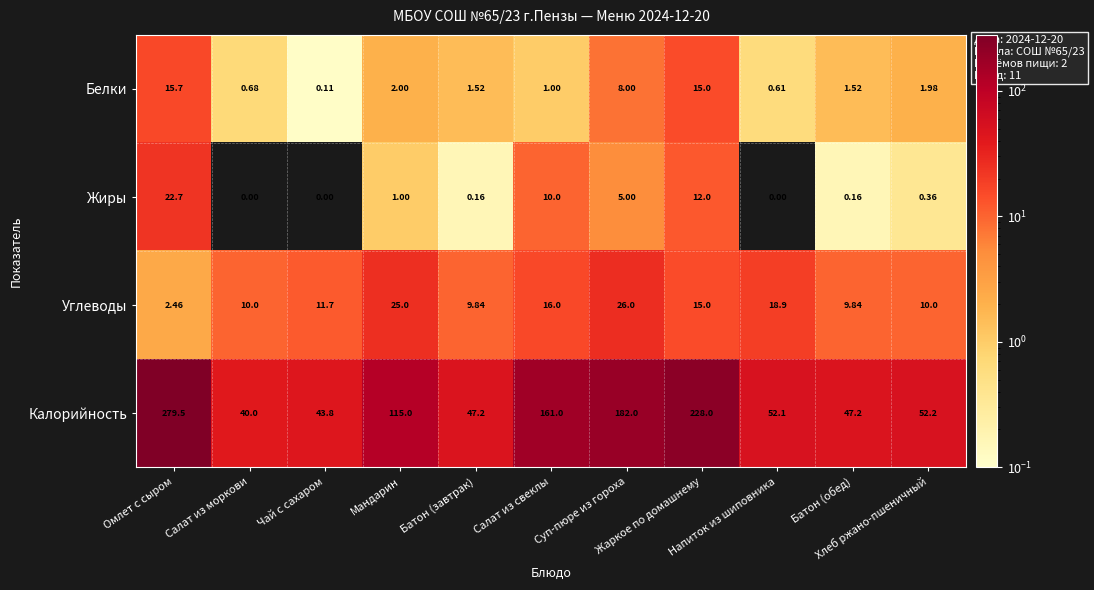

List the series in order of their peak value, highest first.

Калорийность, Углеводы, Жиры, Белки